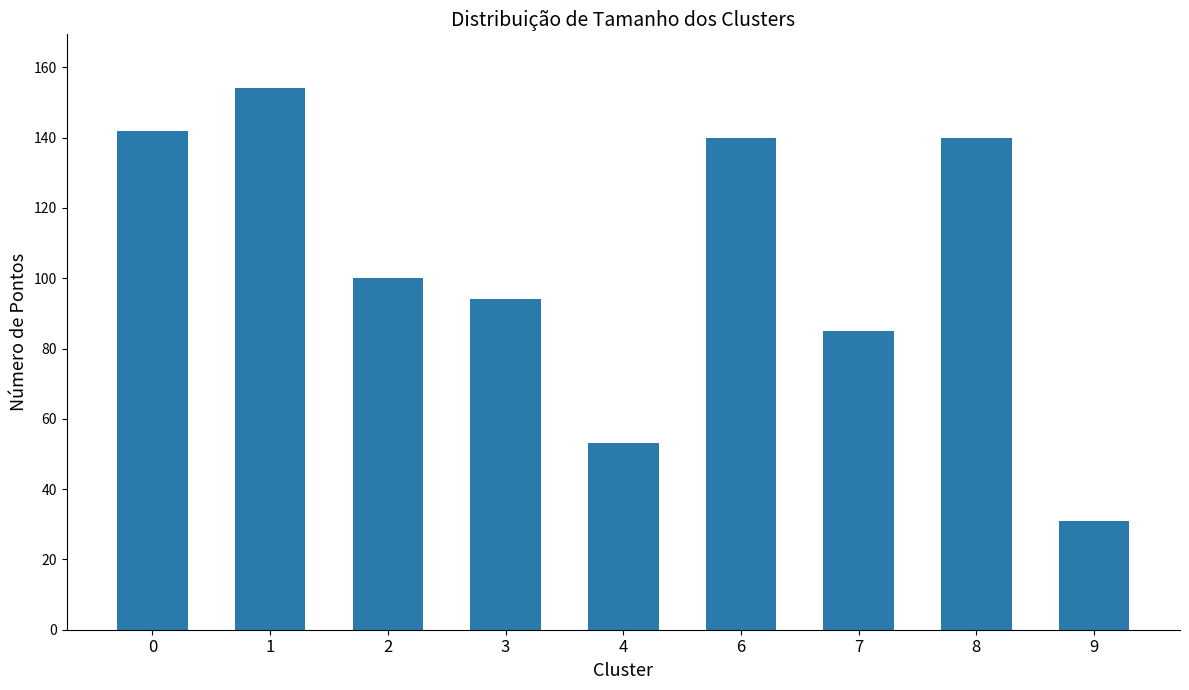

Are the bars grouped side by side (vs. stacked)?

No